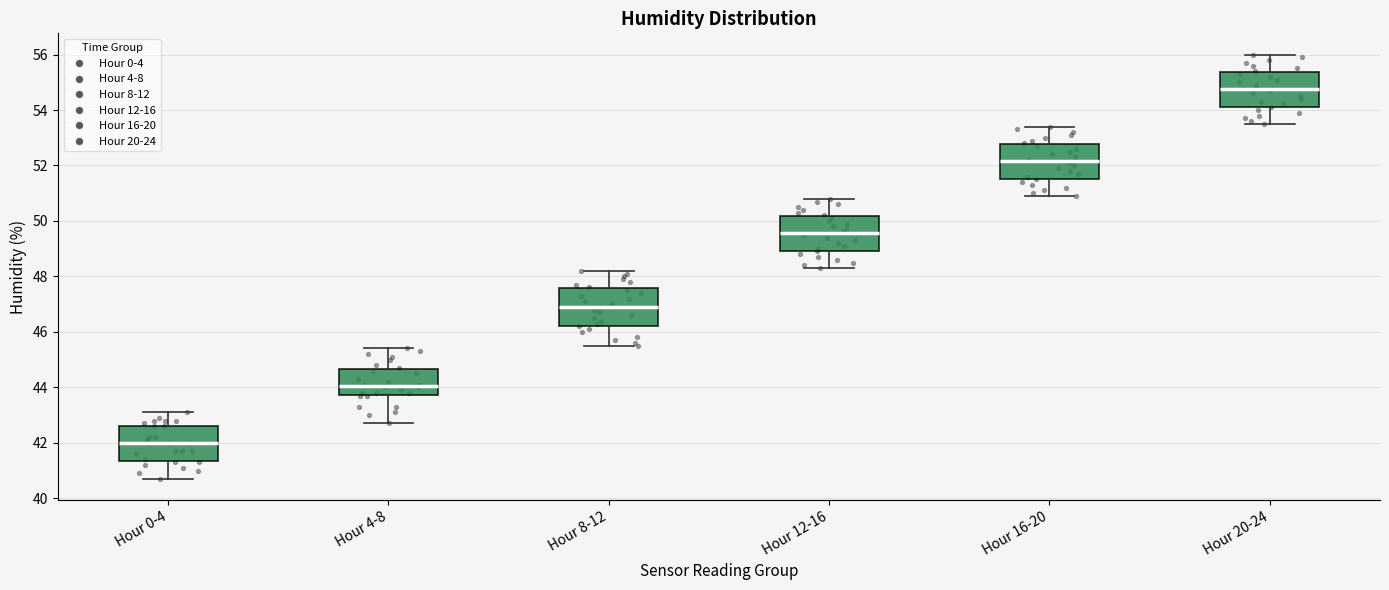

Reading left to right, transcribe this box plot: for each box, give where its median line is, the range the box spans, and where its two whiskers end, as read against the y-axis. The values are not printed on the chart, so give them approximately, as read against the axis.

Hour 0-4: median 42.0, box 41.4 to 42.6, whiskers 40.8 to 43.2
Hour 4-8: median 44.0, box 43.8 to 44.6, whiskers 42.8 to 45.4
Hour 8-12: median 47.0, box 46.2 to 47.6, whiskers 45.6 to 48.2
Hour 12-16: median 49.6, box 49.0 to 50.2, whiskers 48.4 to 50.8
Hour 16-20: median 52.2, box 51.6 to 52.8, whiskers 51.0 to 53.4
Hour 20-24: median 54.8, box 54.2 to 55.4, whiskers 53.6 to 56.0